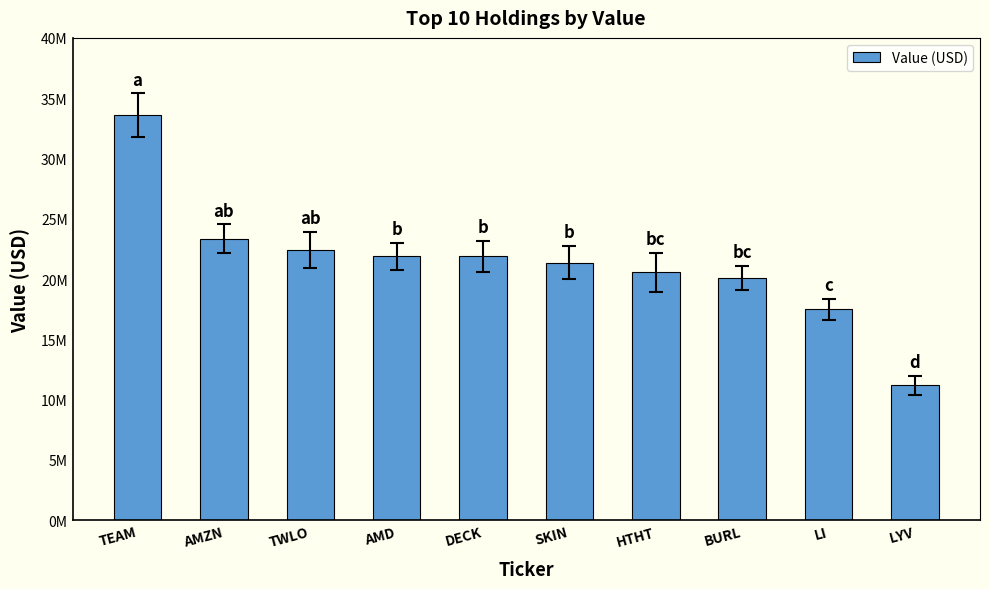

List the labels in order of value, largest first.

TEAM, AMZN, TWLO, AMD, DECK, SKIN, HTHT, BURL, LI, LYV